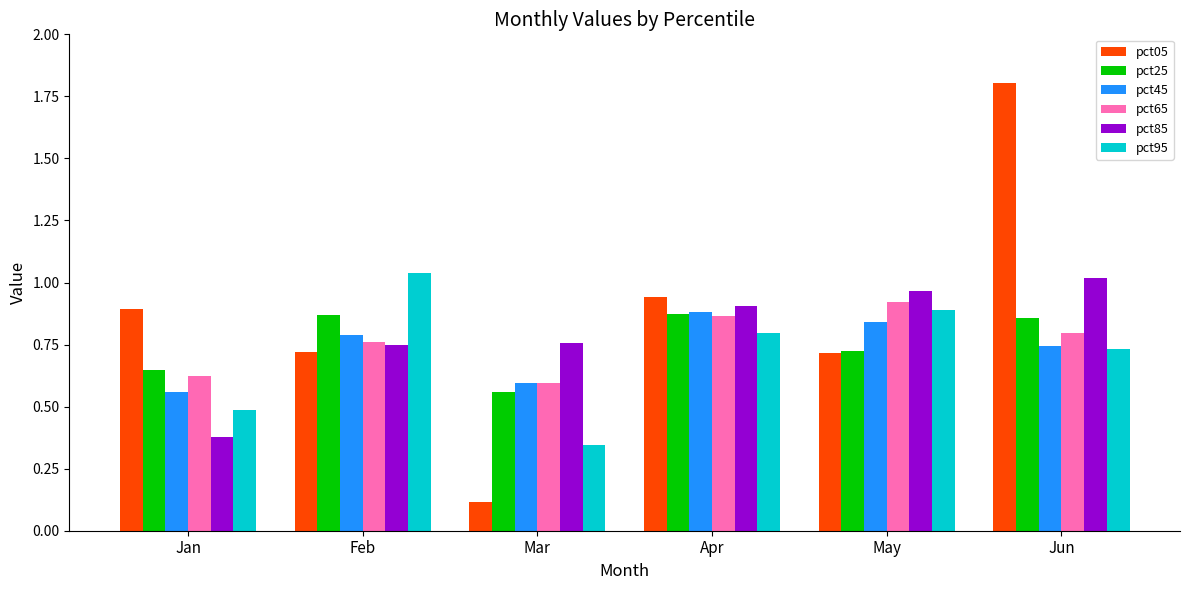

Which series changed the most between Feb and Jun?

pct05